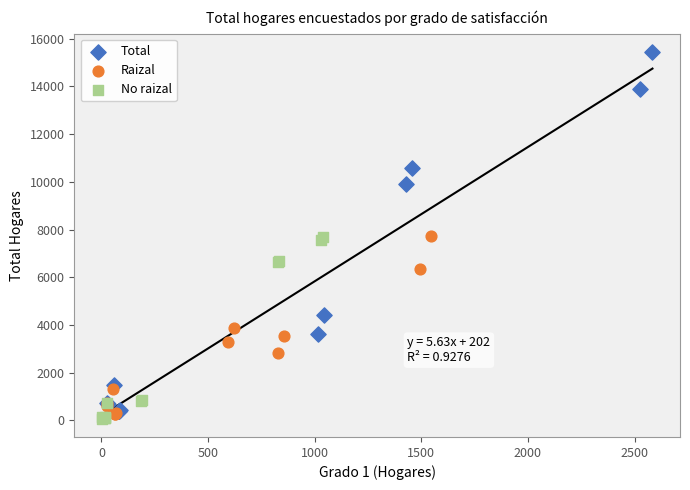

Which series reaches the minimum Y coordinate?

No raizal